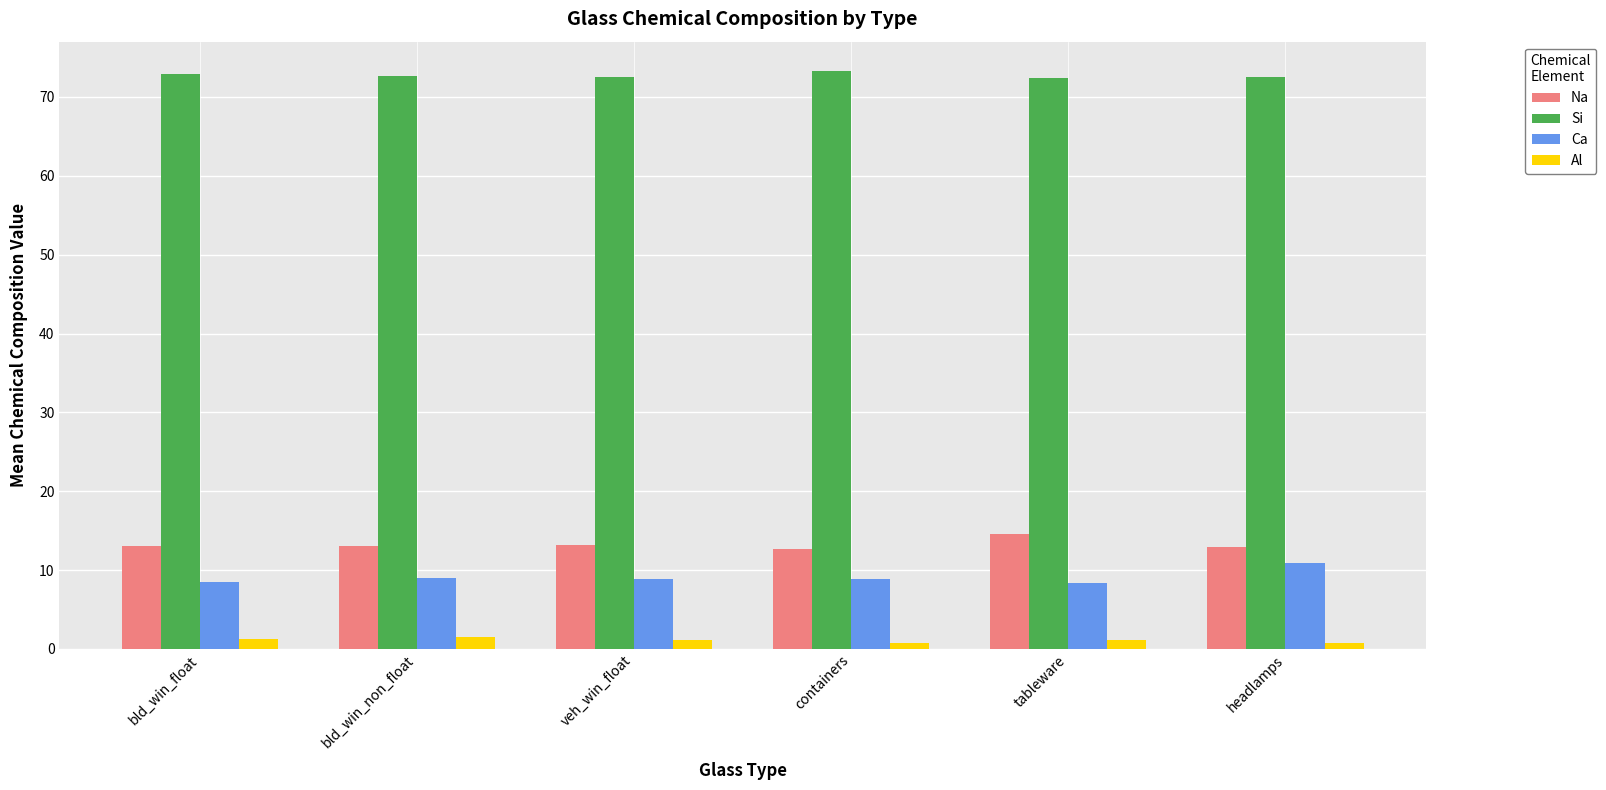

Rank the series at bld_win_float from highest to lowest value.

Si, Na, Ca, Al